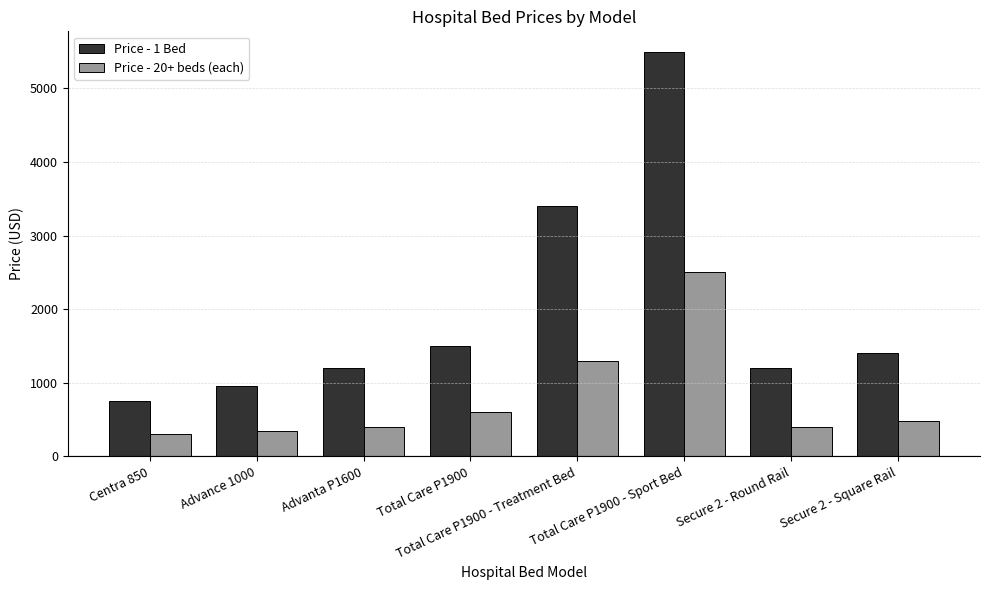

At which label does Price - 20+ beds (each) reach its peak?

Total Care P1900 - Sport Bed